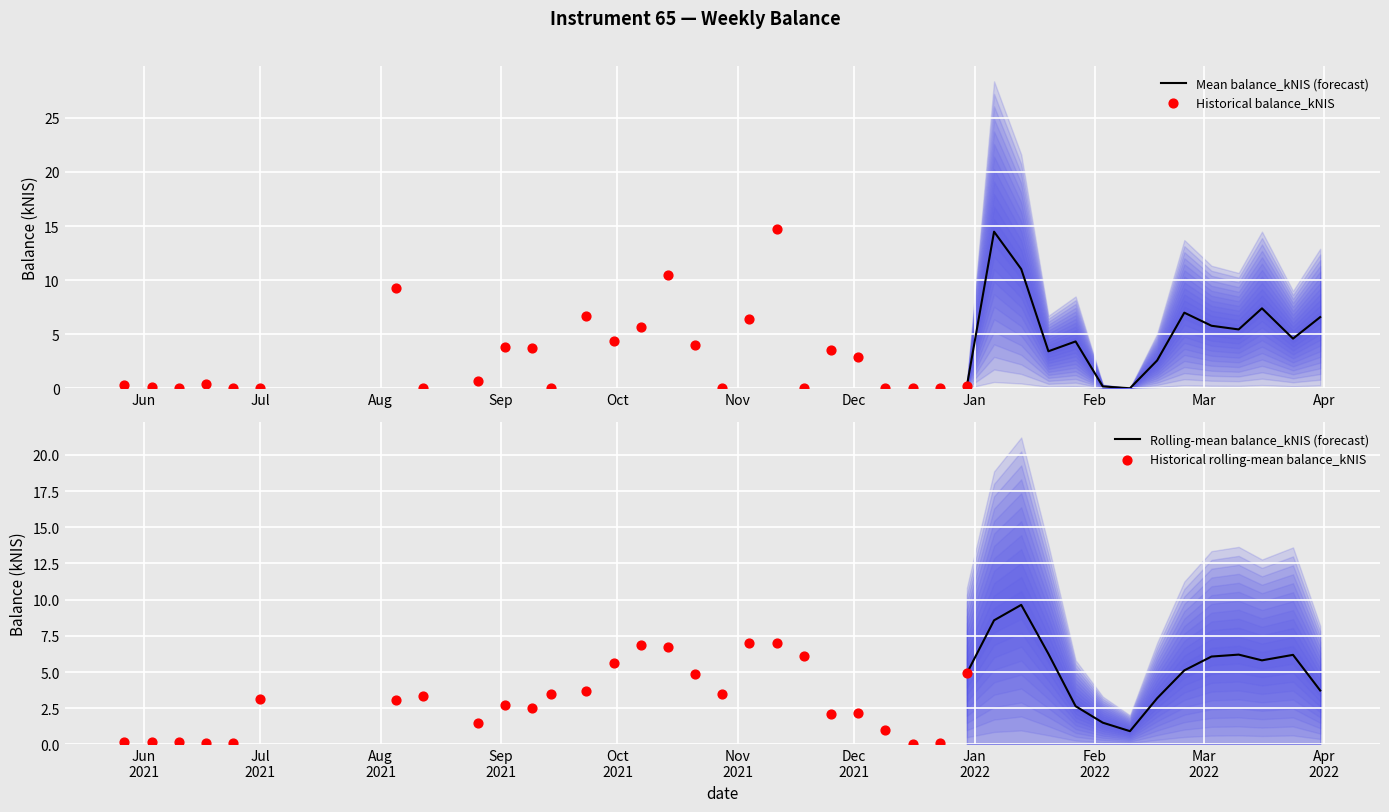

What is the change in value from 2021-06-24 to 2021-08-05?

+9.3